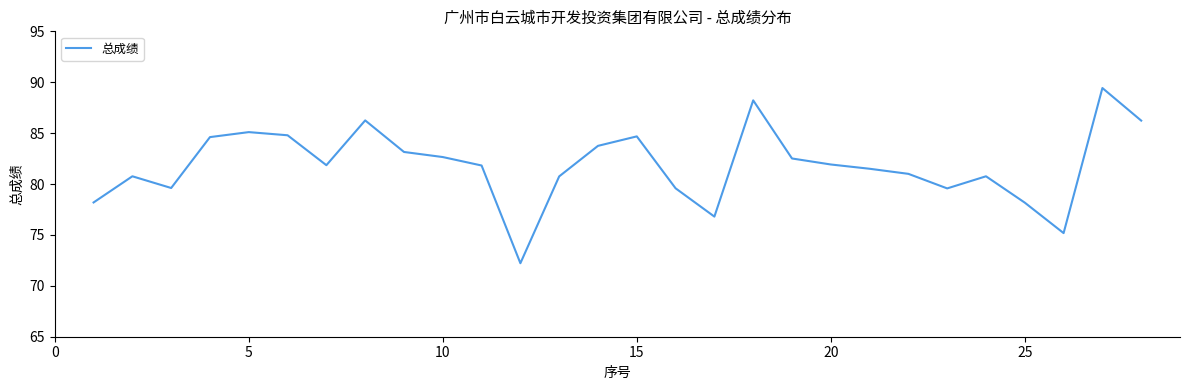

What is the difference between the maximum and minimum values?

17.2